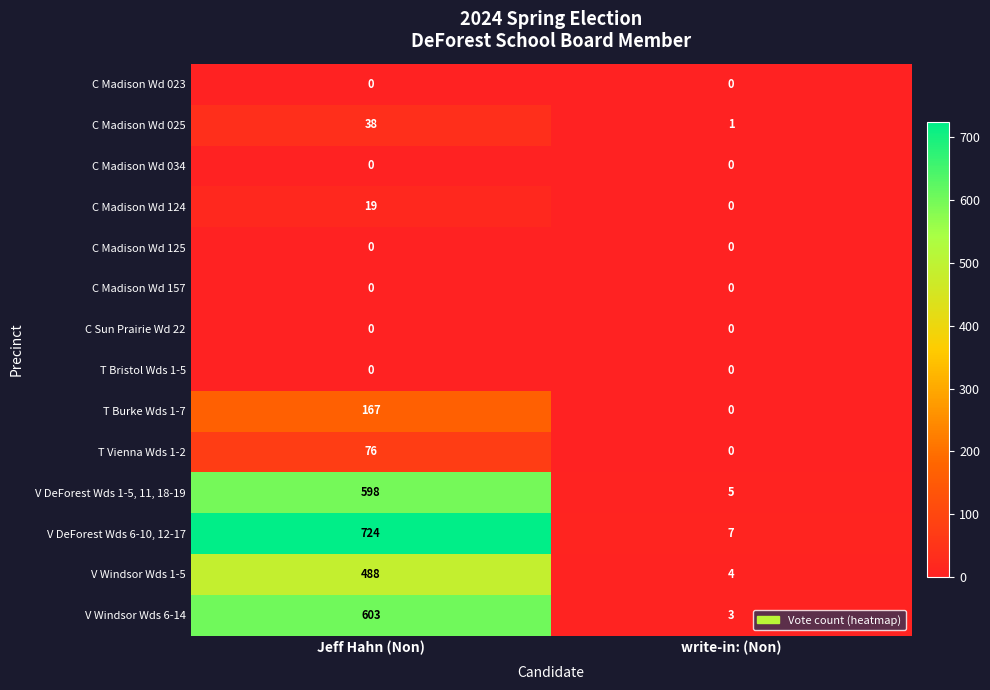

What is the maximum value for V Windsor Wds 6-14?

603